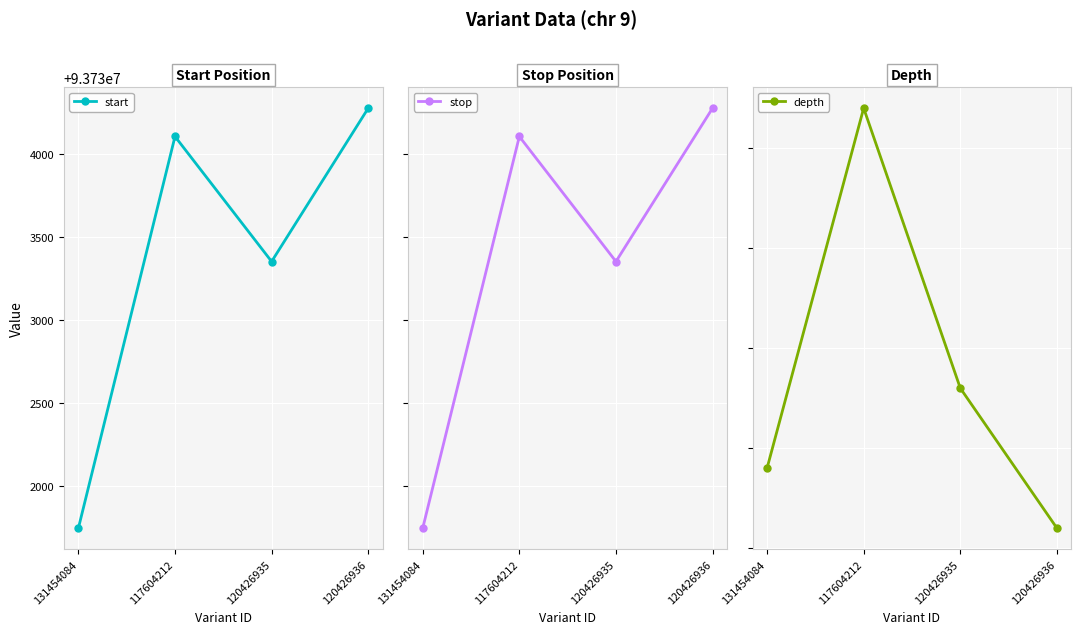

True or false: stop and start intersect in this chart.

False